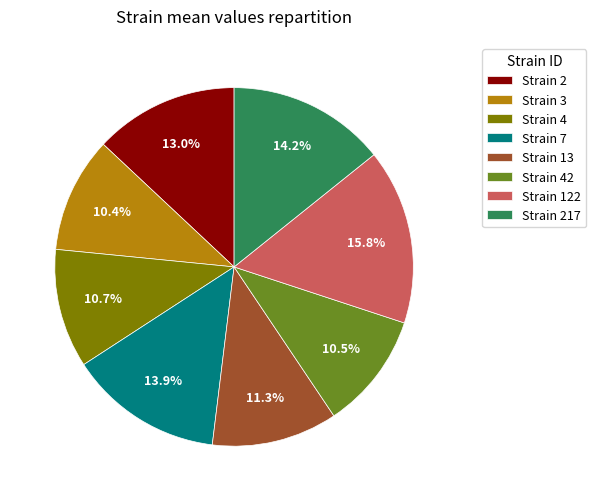

Which category has the biggest portion of the pie?

Strain 122